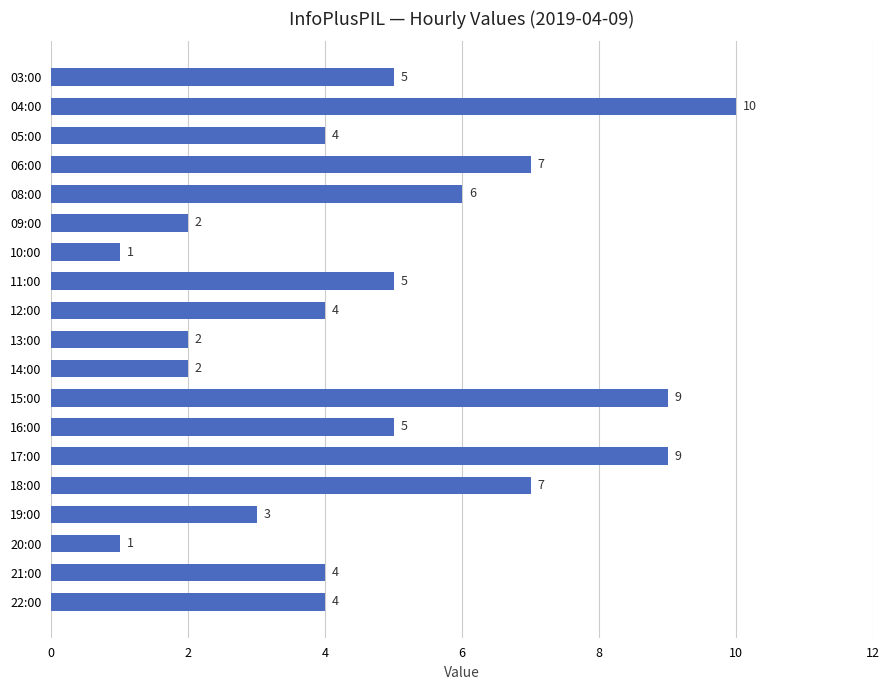

What is the change in value from 05:00 to 16:00?

+1